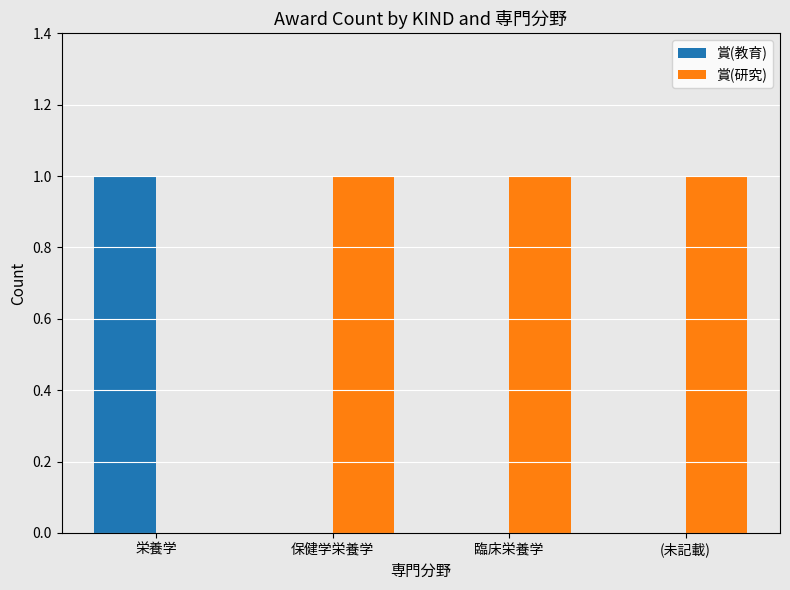

The 賞(教育) series shows 1 at (未記載). True or false?

False